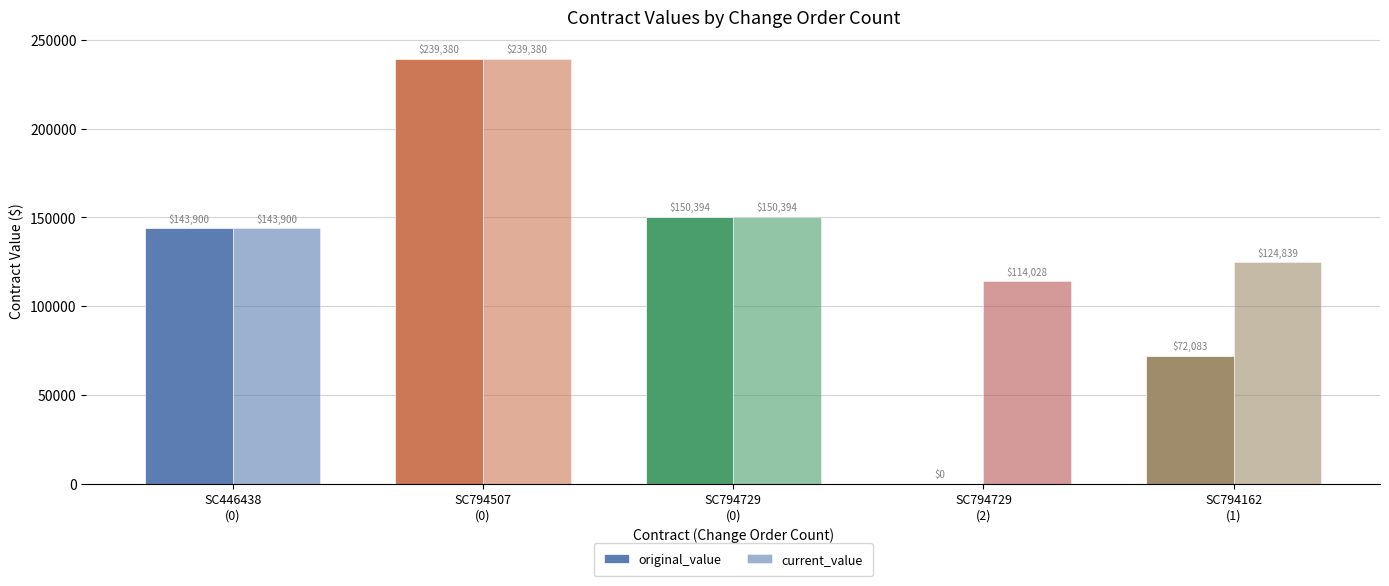

Count the number of data series in this chart.

2